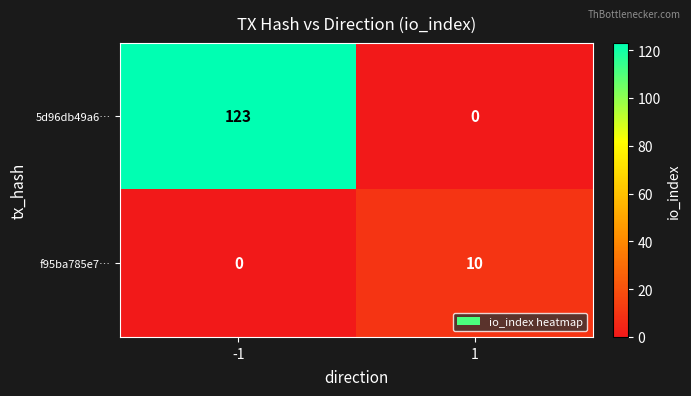

Which series changed the most between -1 and 1?

5d96db49a6…